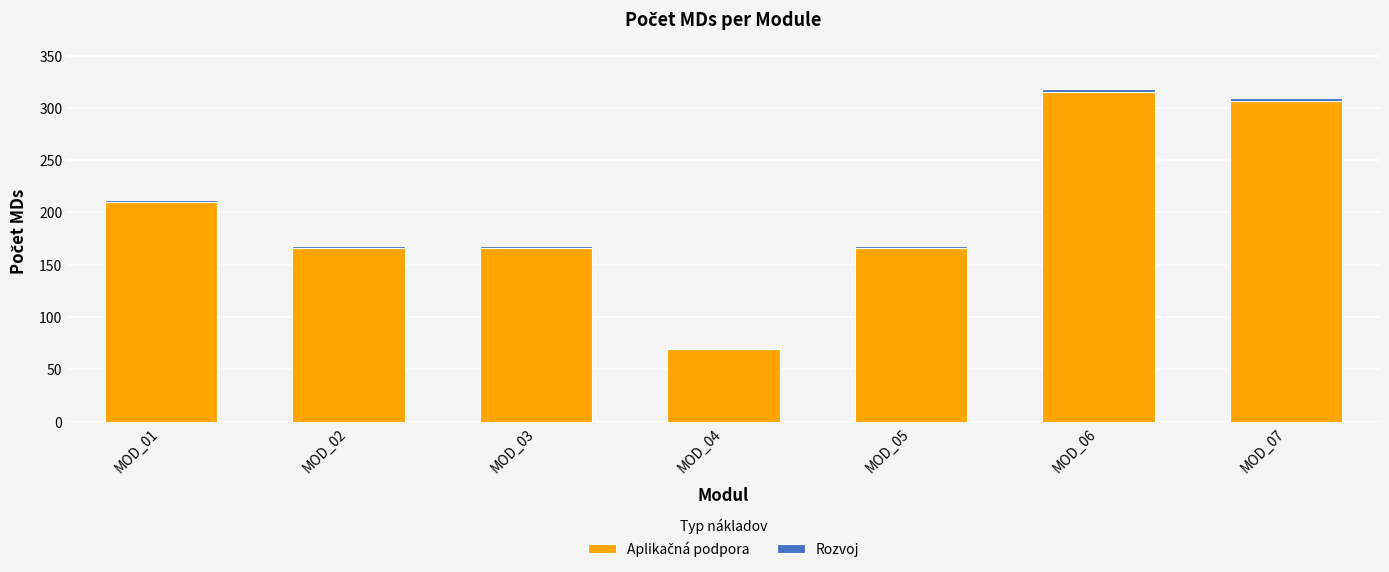

Which series has the widest spread of values?

Aplikačná podpora